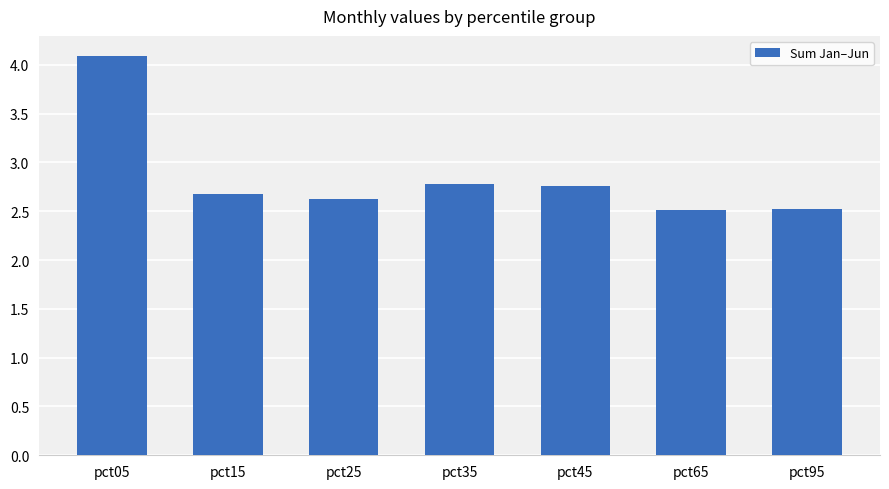

The chart shows a value of 2.7 at pct15. True or false?

True